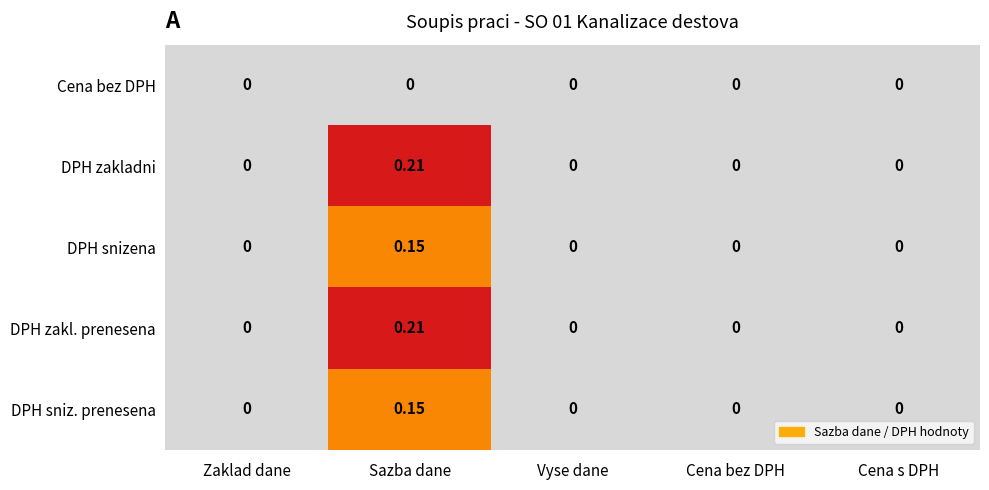

Is the value of DPH snizena at Zaklad dane greater than the value of DPH zakl. prenesena at Sazba dane?

No